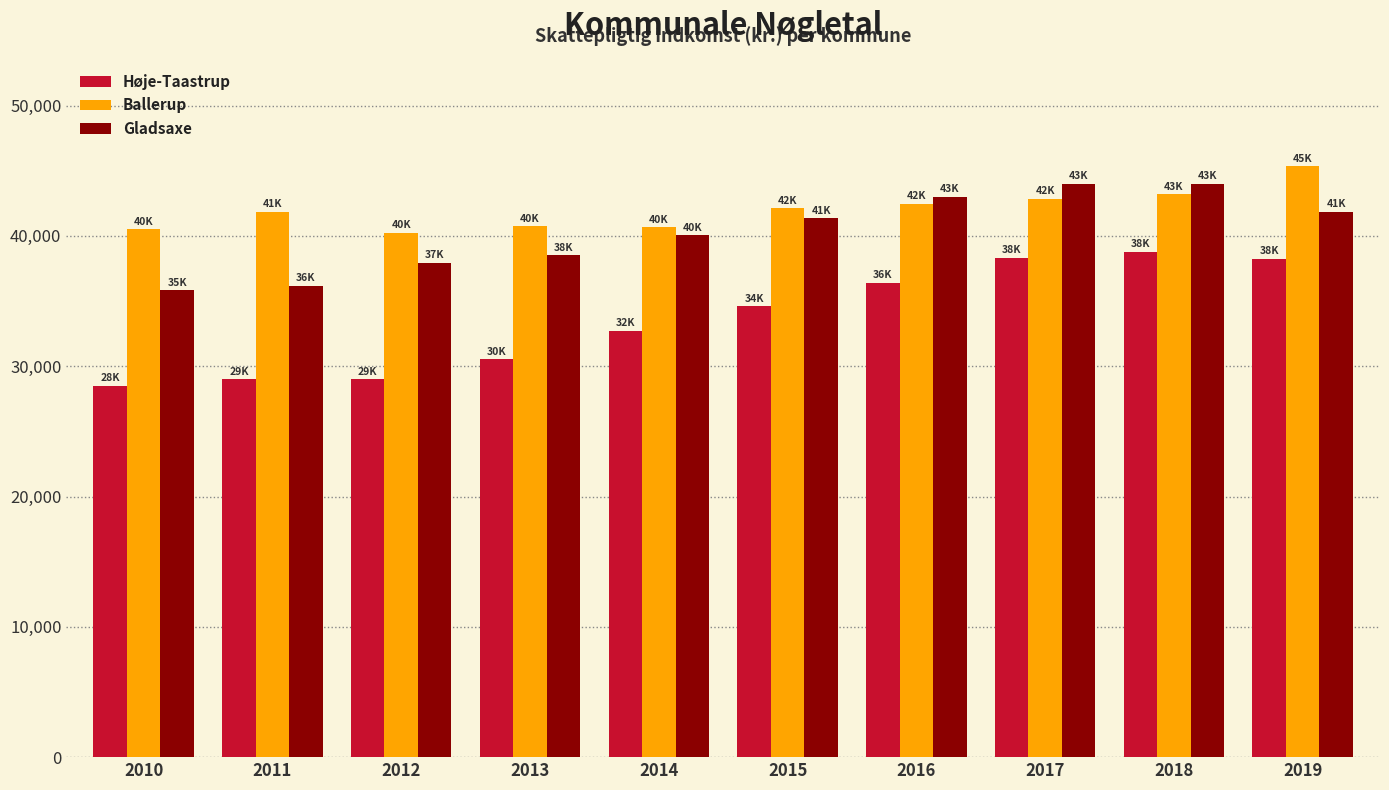

Rank the series by their average value, from lowest to highest.

Høje-Taastrup, Gladsaxe, Ballerup